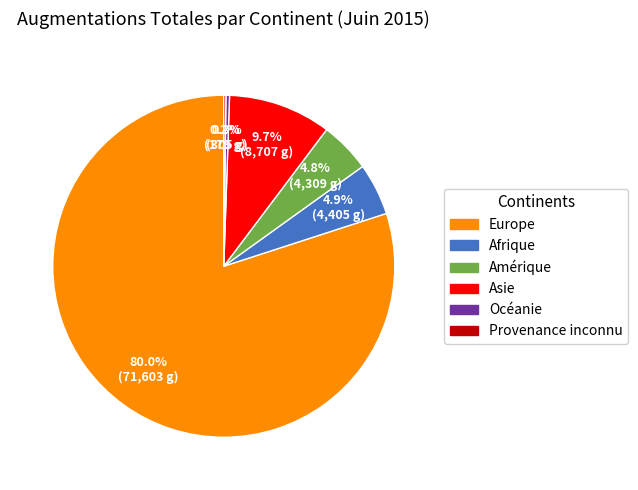

Between Amérique and Europe, which is larger?

Europe